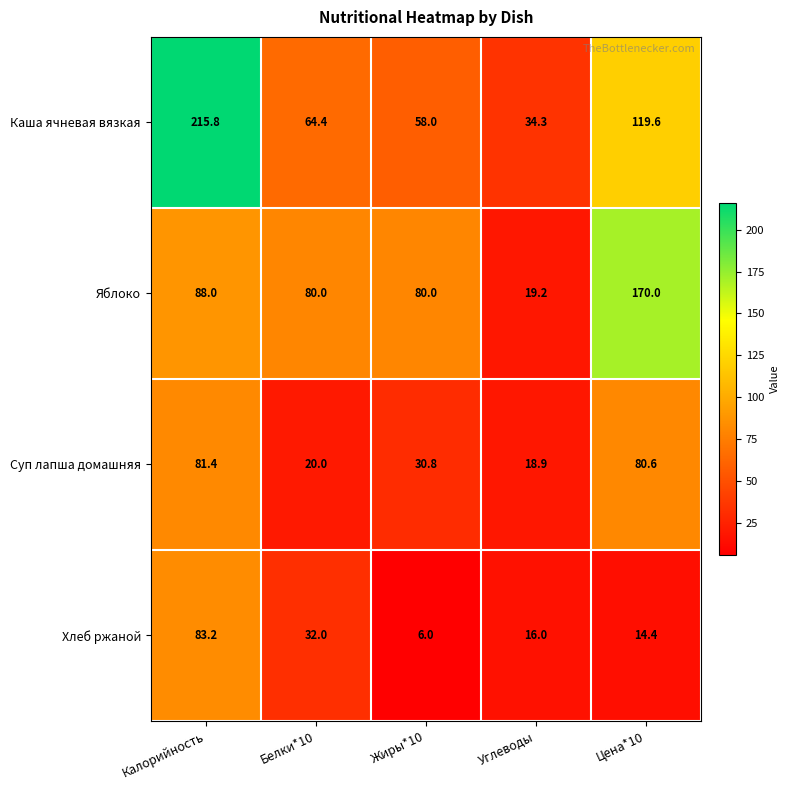

What is the greatest value displayed?

215.8